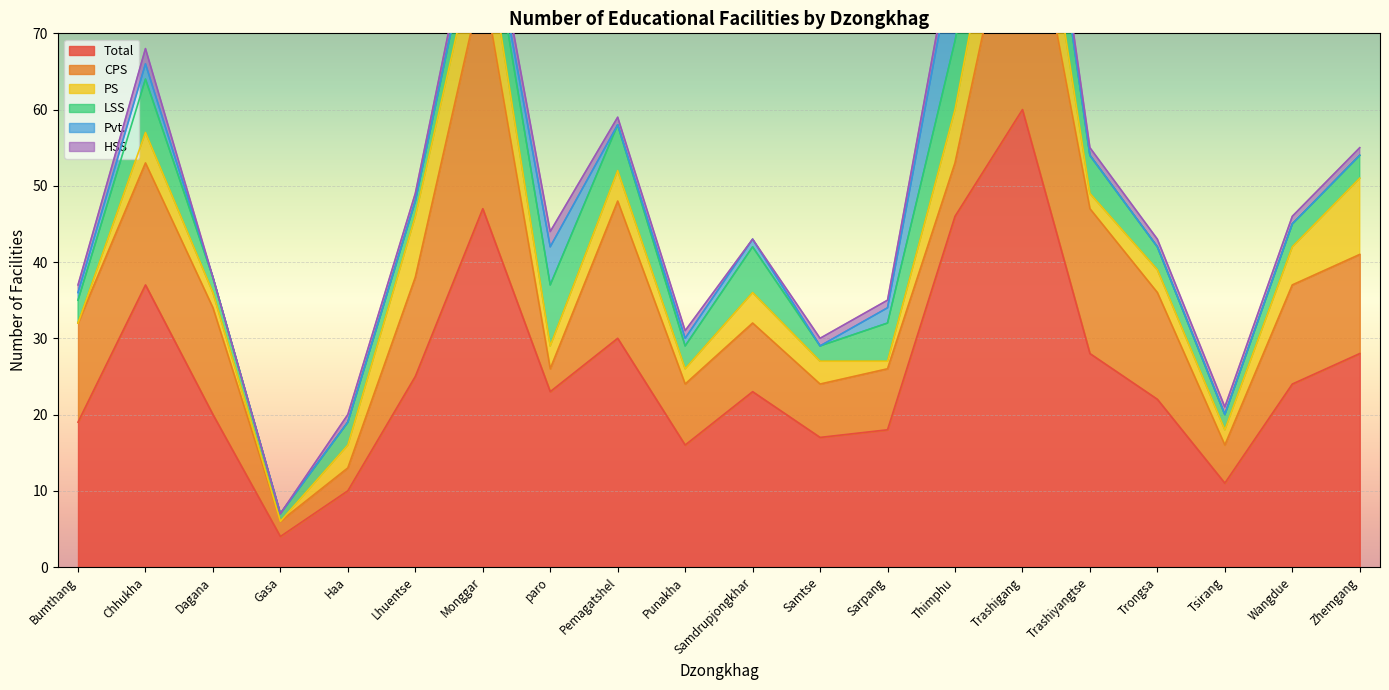

What value does the Total series have at Trashiyangtse?

28